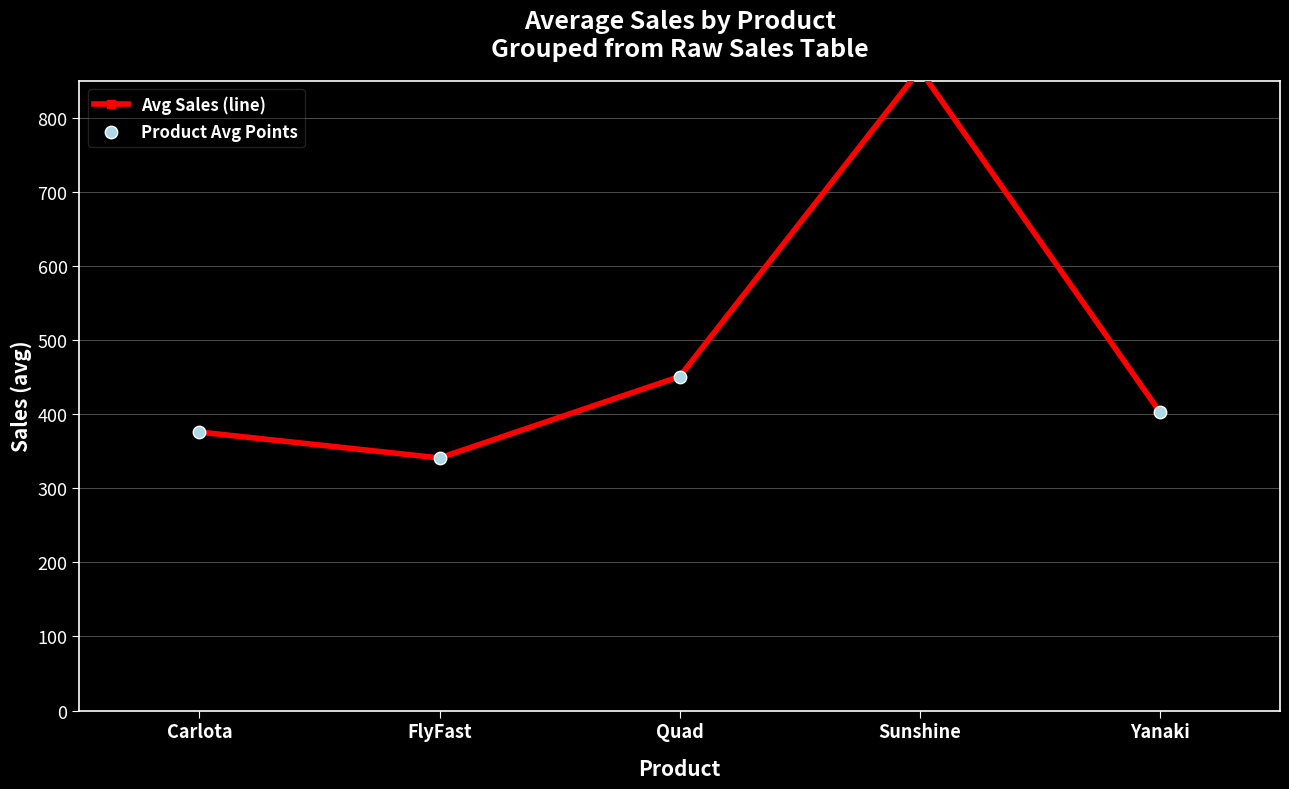

Which series contains the lowest Y value?

Avg Sales (line)